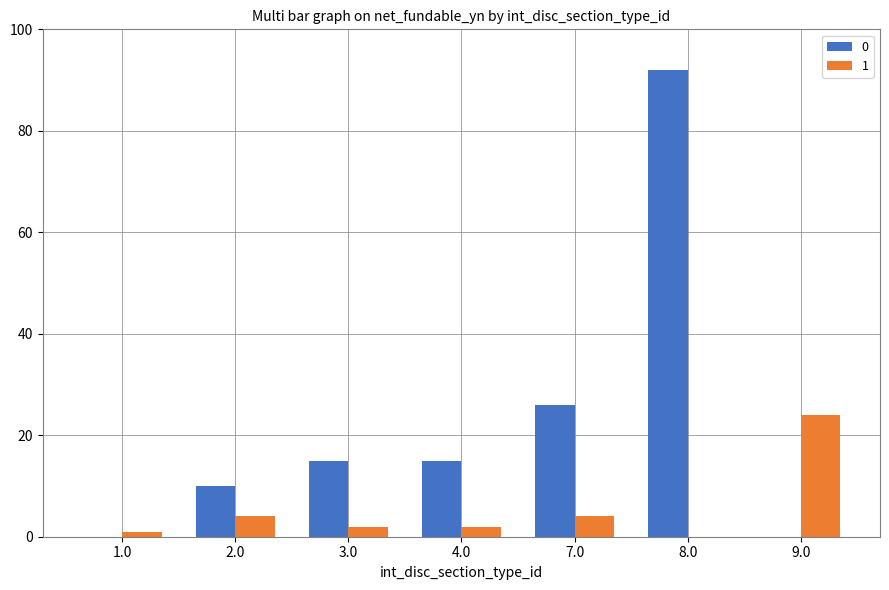

What is the difference between the 0 values at 4.0 and 1.0?

15